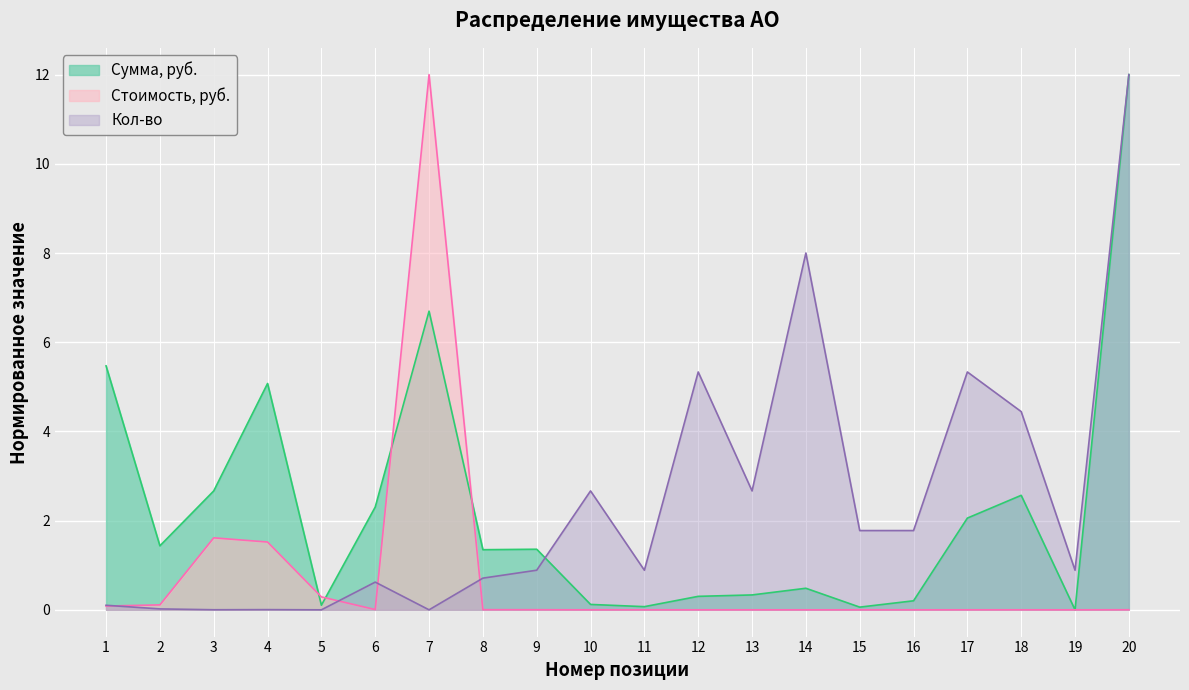

True or false: Стоимость, руб. has a value of 8.1 at 15.

False